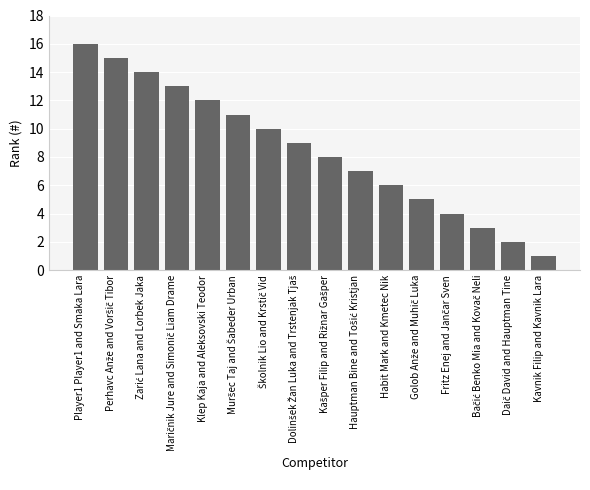

What is the change in value from Habit Mark and Kmetec Nik to Kavnik Filip and Kavnik Lara?

-5